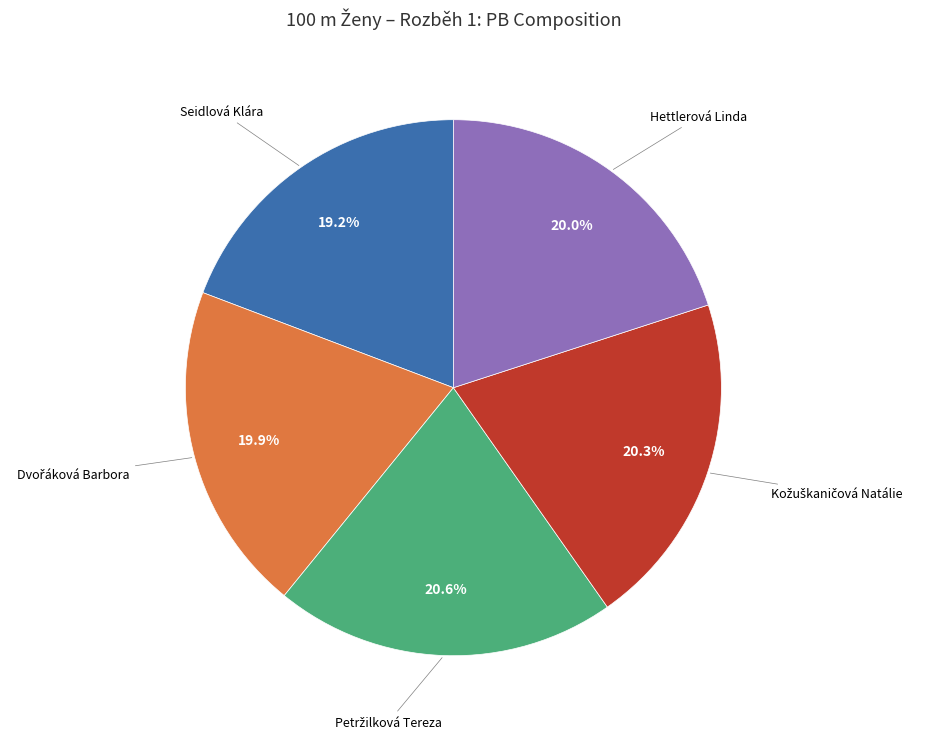

Does any single category account for the majority?

No